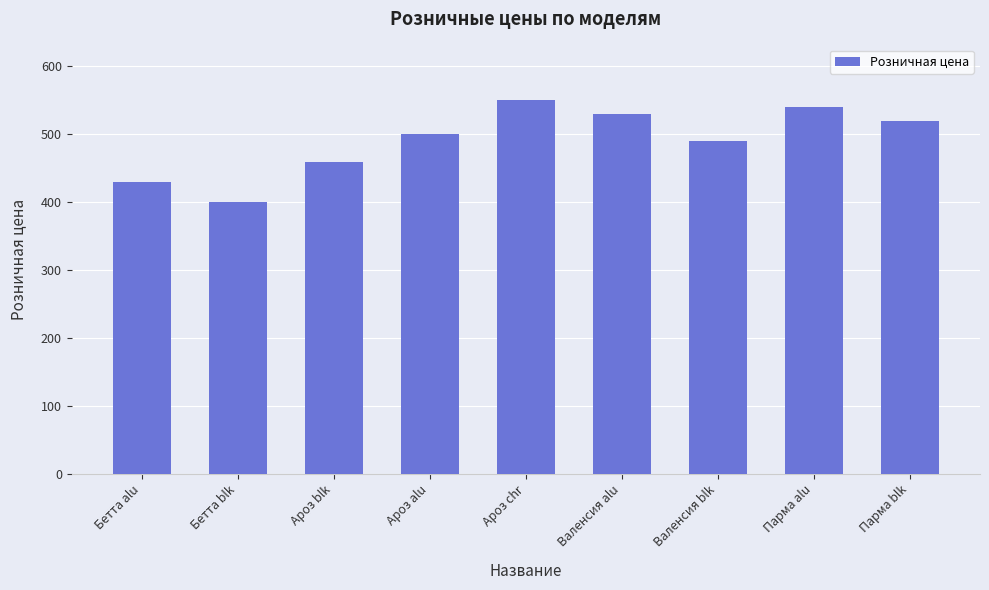

Between Валенсия blk and Бетта blk, which is larger?

Валенсия blk